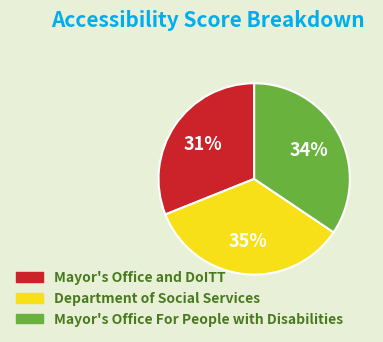

Between Department of Social Services and Mayor's Office and DoITT, which is larger?

Department of Social Services